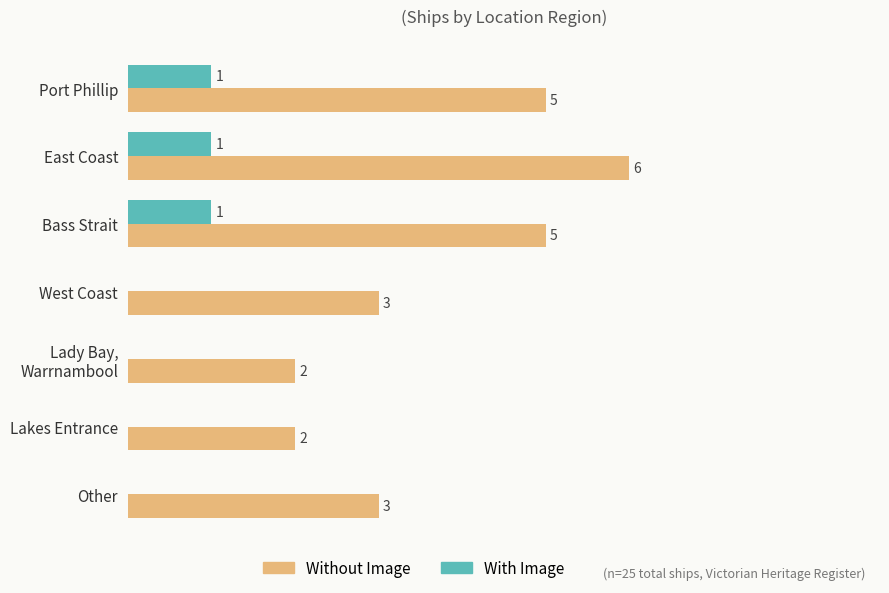

At which label does Without Image reach its peak?

East Coast